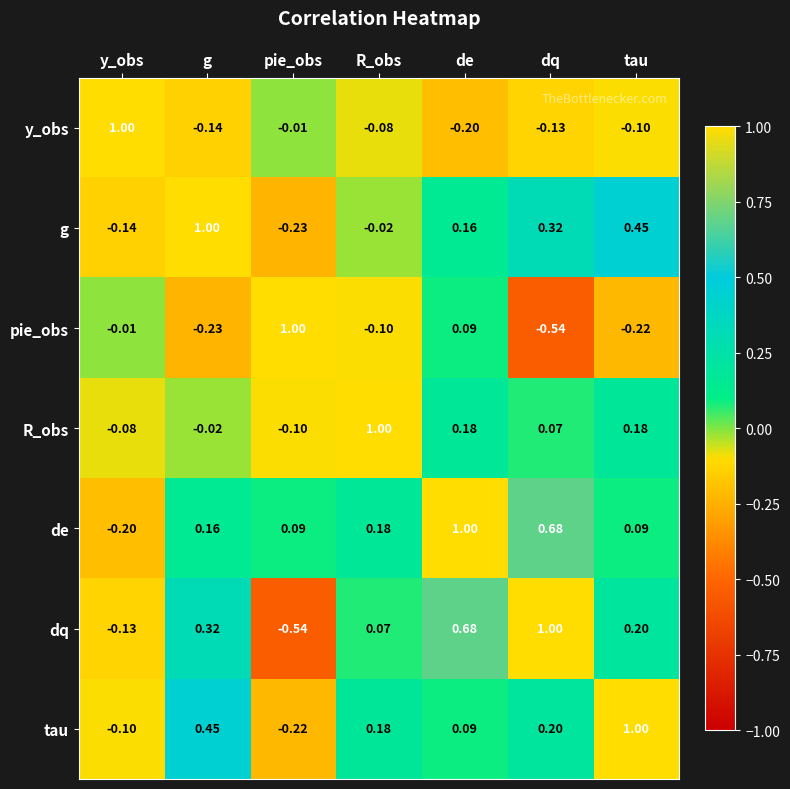

At which category is the sum across all series the highest?

de